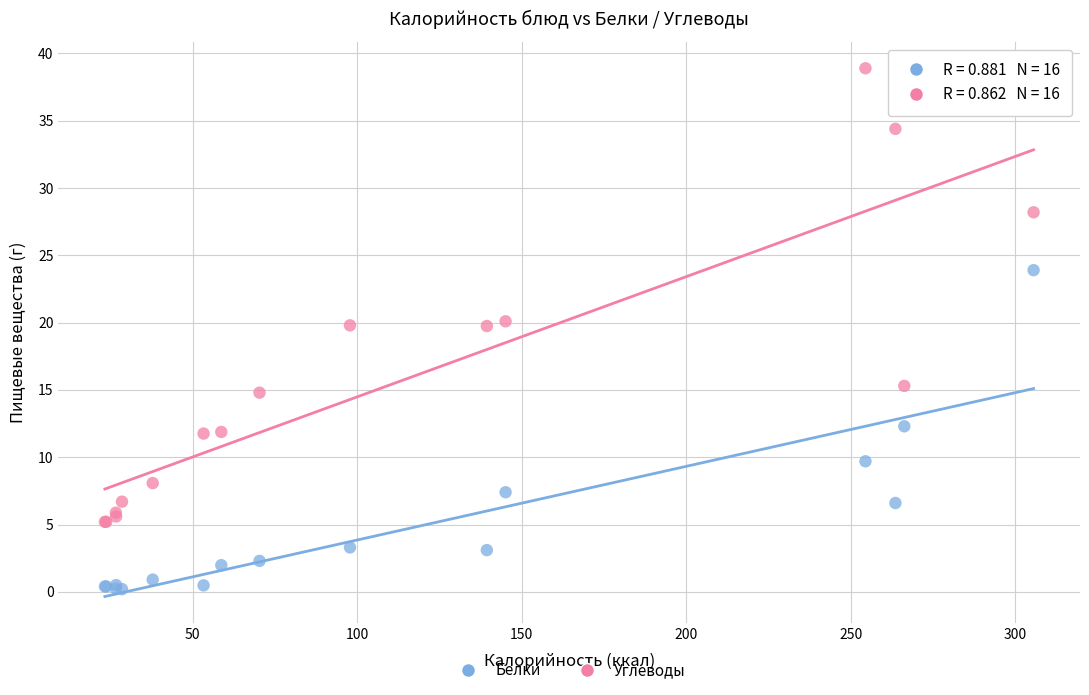

Which series reaches the maximum Y coordinate?

Углеводы